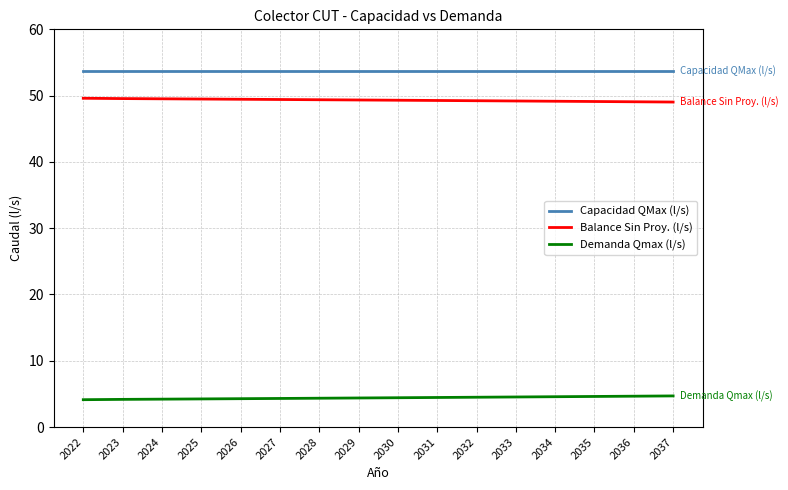

True or false: Capacidad QMax (l/s) has a value of 35.3 at 2028.

False